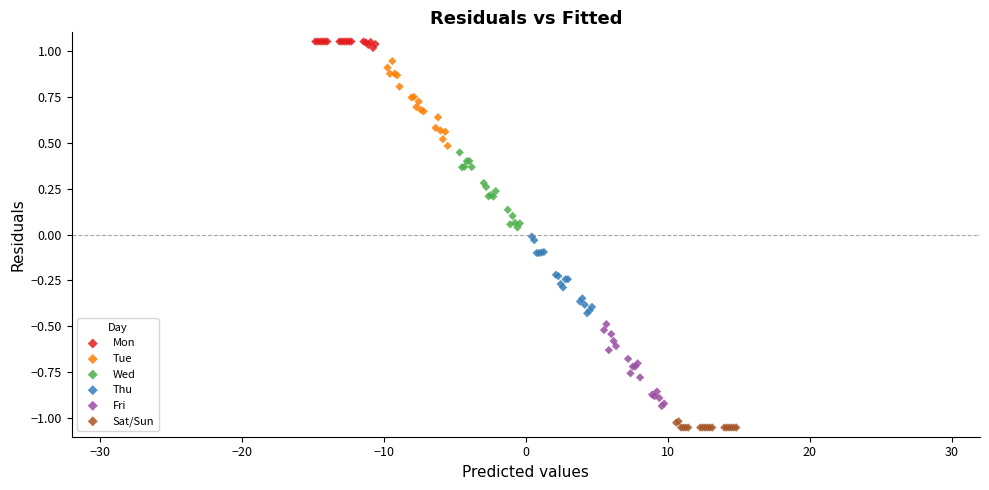

Which series reaches the maximum Y coordinate?

Mon